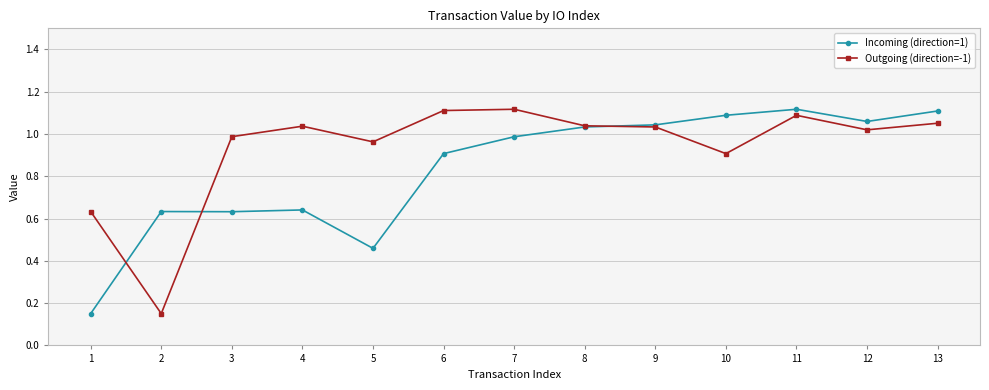

At which category does Outgoing (direction=-1) reach its first local peak?

4